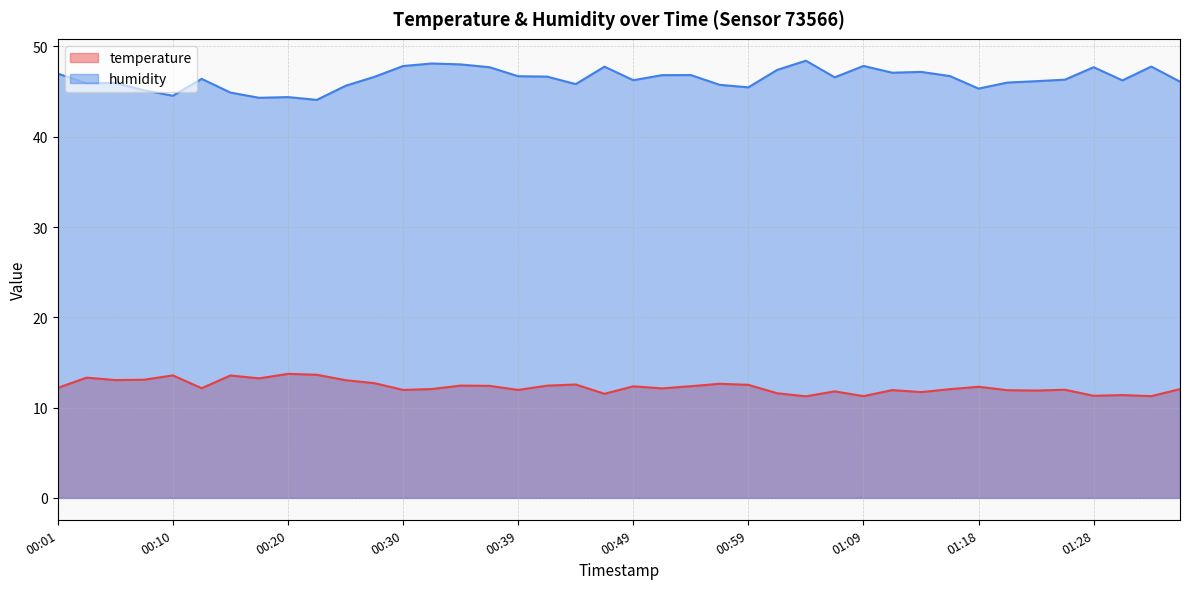

What is the difference between the highest and lowest values at 01:28?

36.4